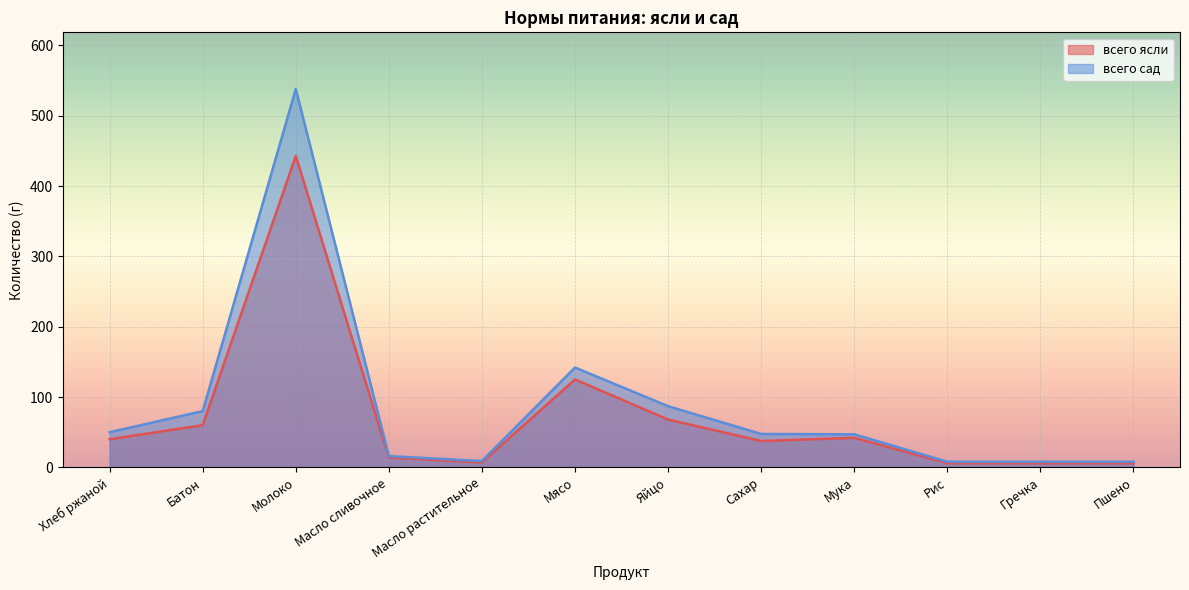

Rank the series at Хлеб ржаной from lowest to highest value.

всего ясли, всего сад